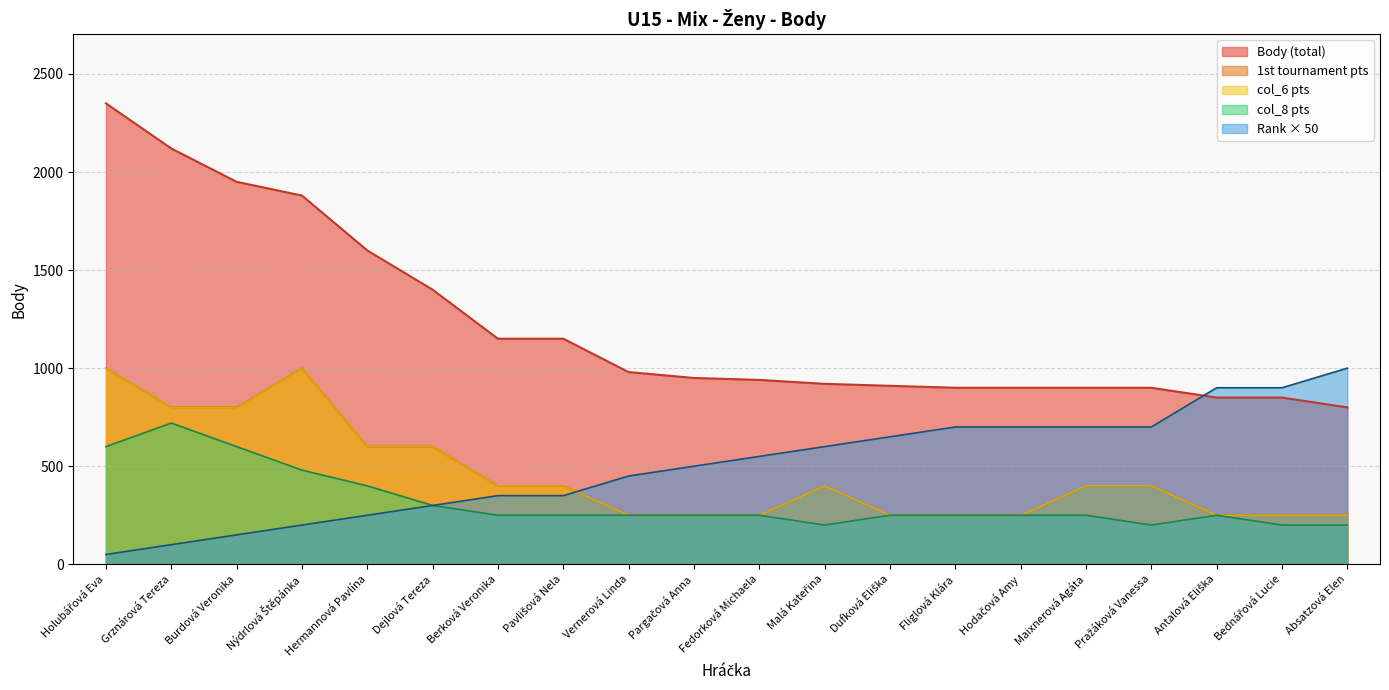

How many lines are shown in the chart?

5